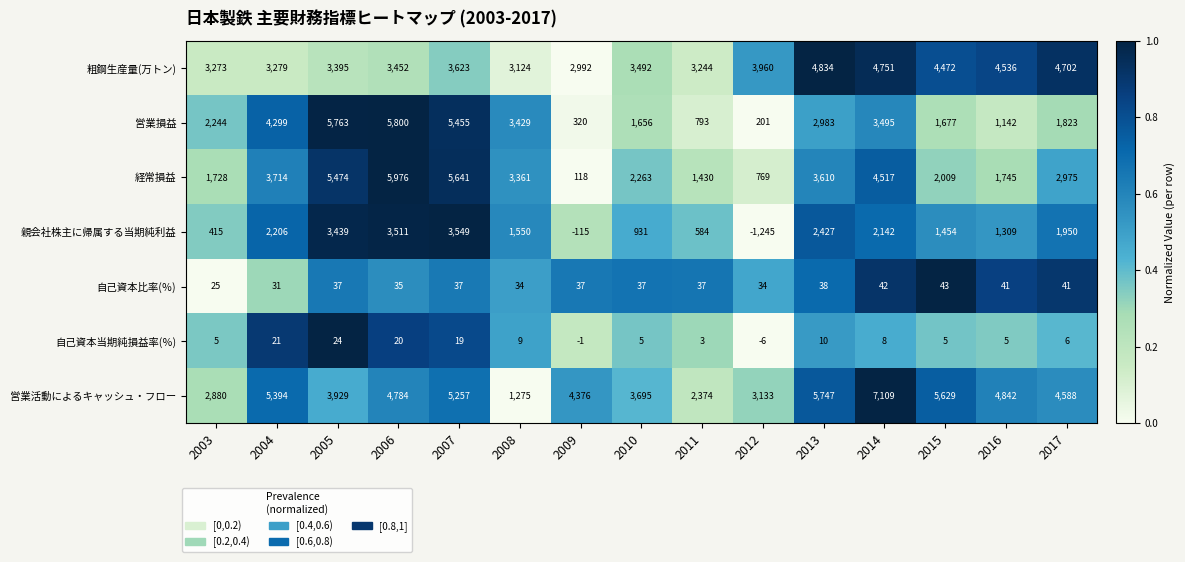

How many values in the 経常損益 series are below 2975?

7